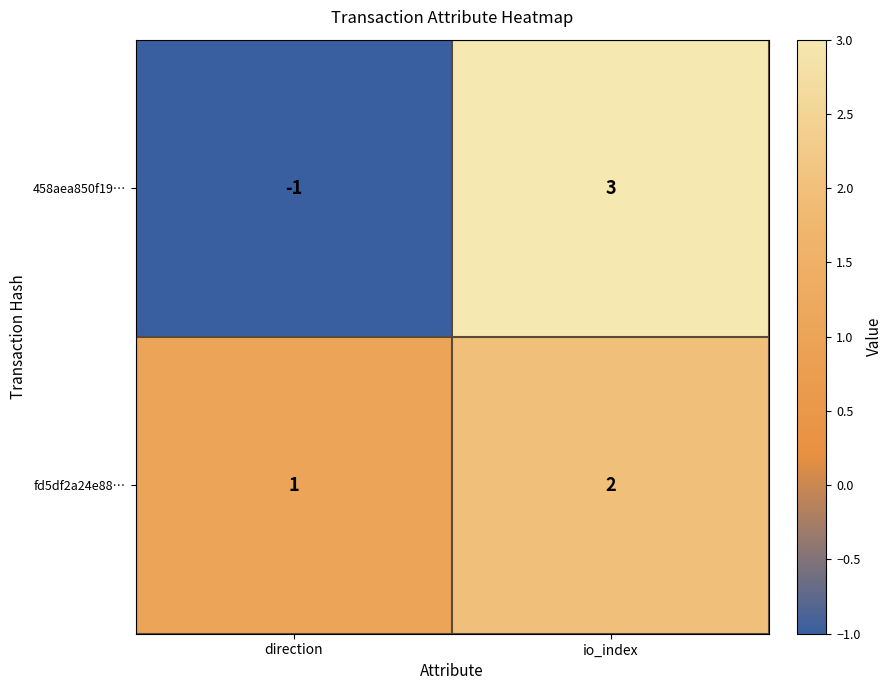

Rank the series at direction from lowest to highest value.

458aea850f19…, fd5df2a24e88…